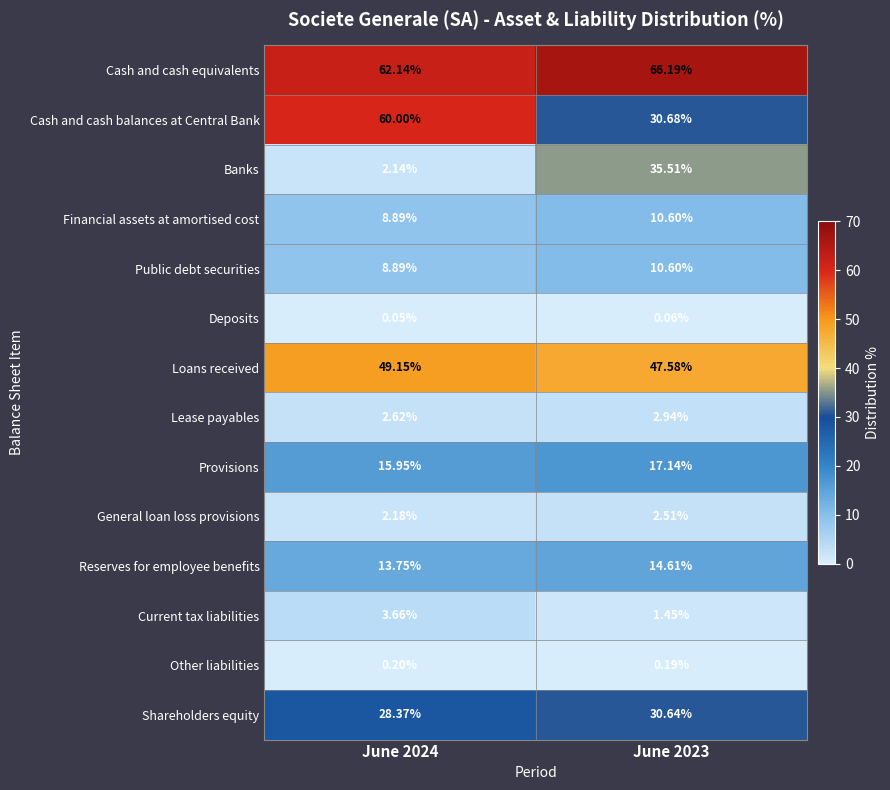

Between June 2024 and June 2023, which series saw the biggest shift?

Banks